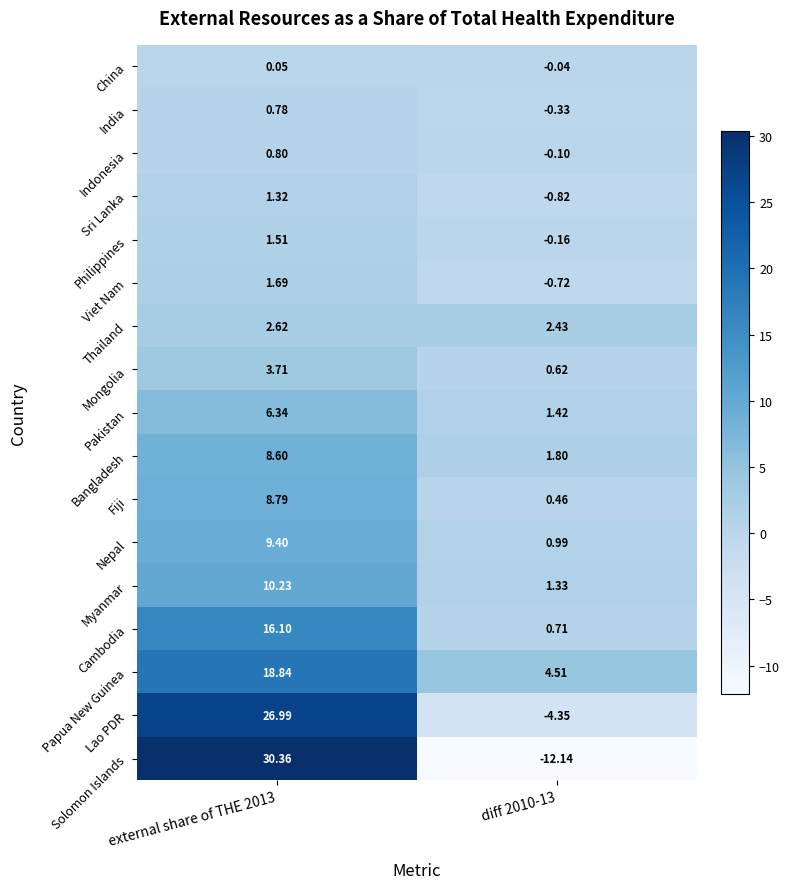

Which series has the largest total across all categories?

Papua New Guinea